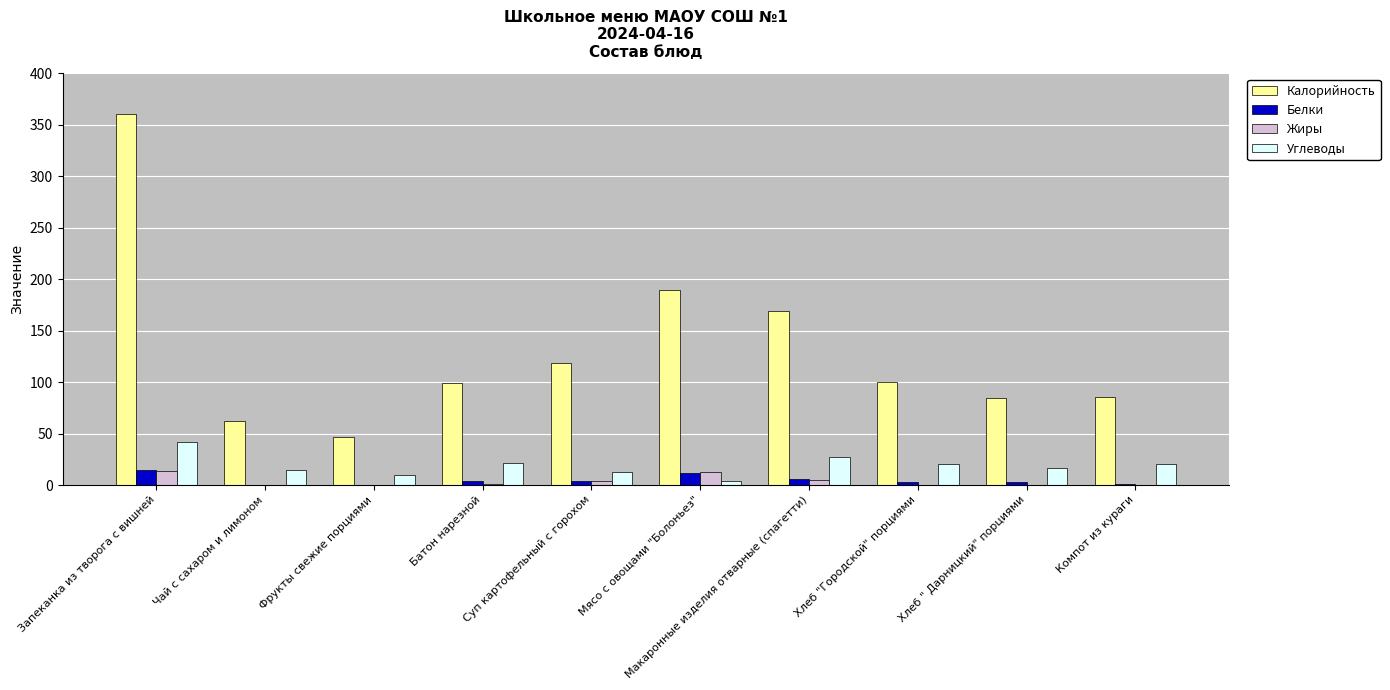

Is it true that Углеводы equals 15 at Чай с сахаром и лимоном?

True